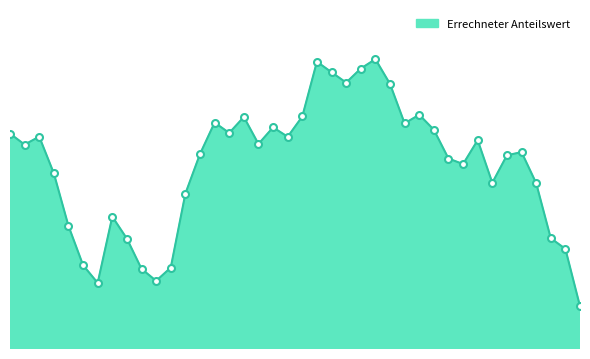

Does the chart display data point markers on the line(s)?

No